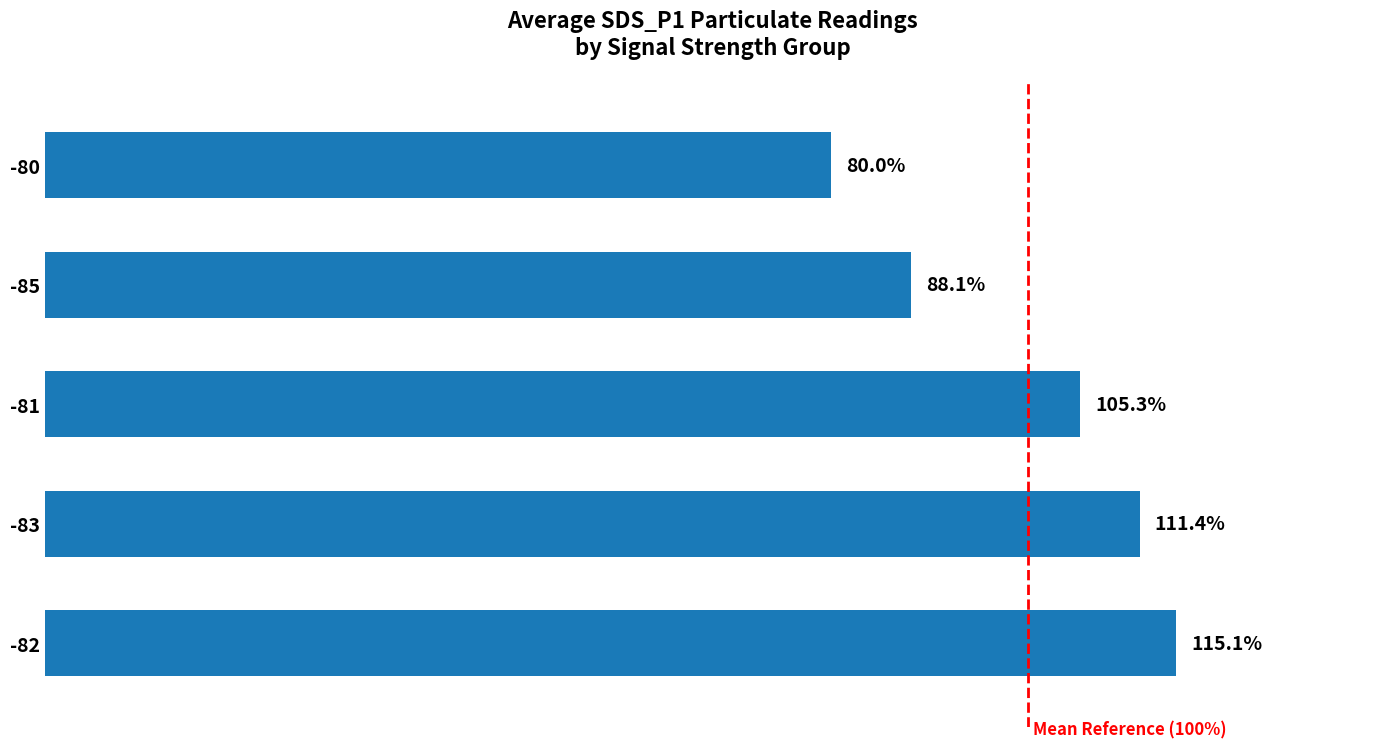

List the labels in order of value, largest first.

-82, -83, -81, -85, -80